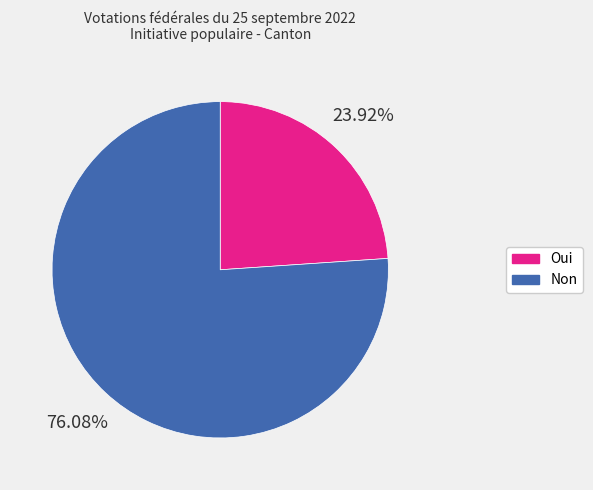

What percentage do Oui and Non together represent?

100.0%